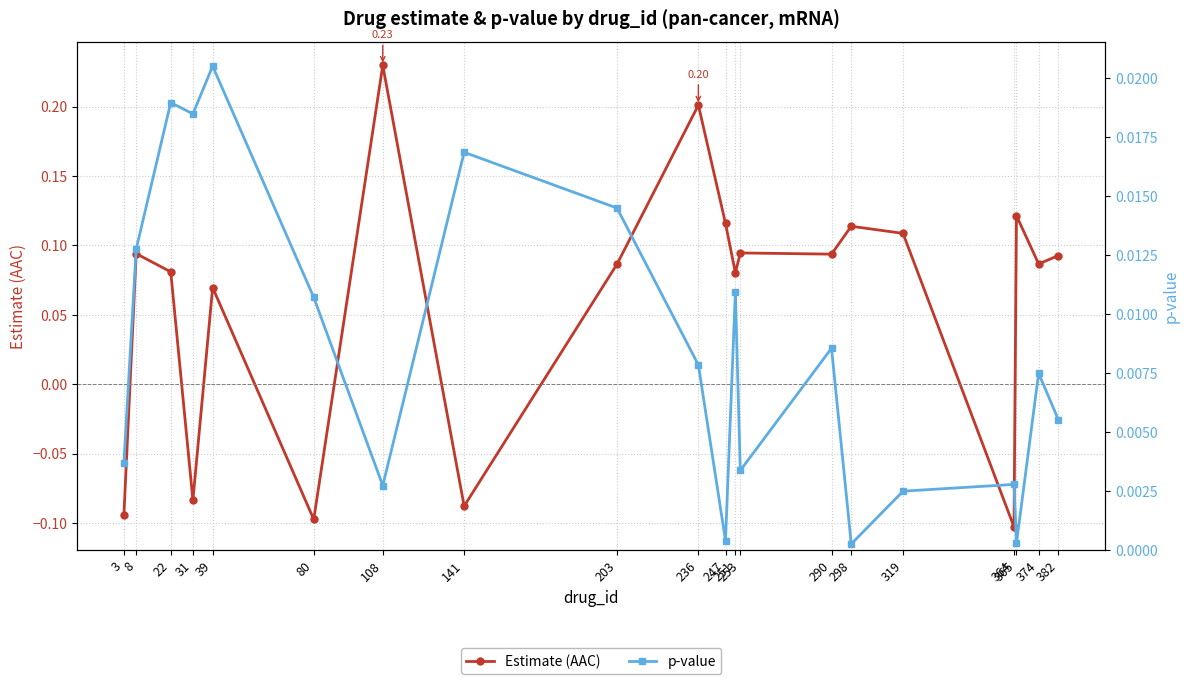

Reading left to right, list all the values displayed in this chart.

Estimate (AAC): 3=-0.1	8=0.1	22=0.1	31=-0.1	39=0.1	80=-0.1	108=0.2	141=-0.1	203=0.1	236=0.2	247=0.1	251=0.1	253=0.1	290=0.1	298=0.1	319=0.1	364=-0.1	365=0.1	374=0.1	382=0.1
p-value: 3=0.0	8=0.0	22=0.0	31=0.0	39=0.0	80=0.0	108=0.0	141=0.0	203=0.0	236=0.0	247=0.0	251=0.0	253=0.0	290=0.0	298=0.0	319=0.0	364=0.0	365=0.0	374=0.0	382=0.0